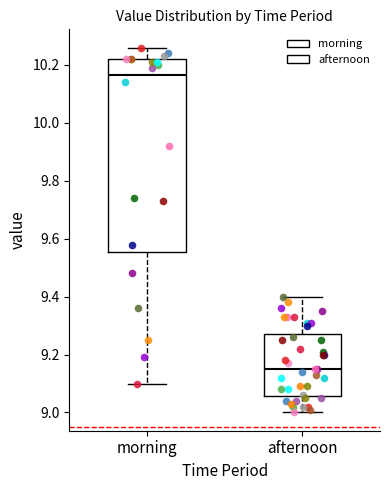

Which box's median line is the lowest?

afternoon